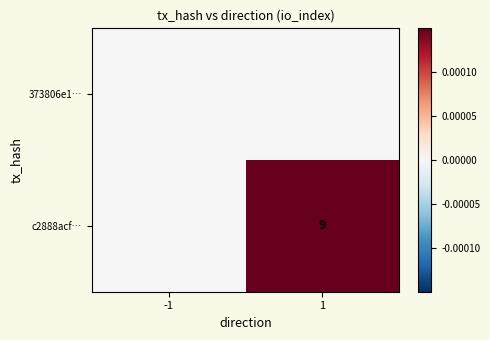

Is the value of 373806e1… at 1 greater than the value of c2888acf… at -1?

No